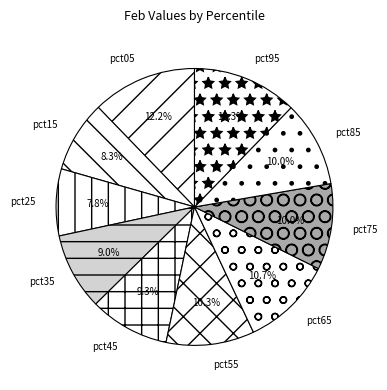

Is the sum of pct55 and pct45 greater than half?

No